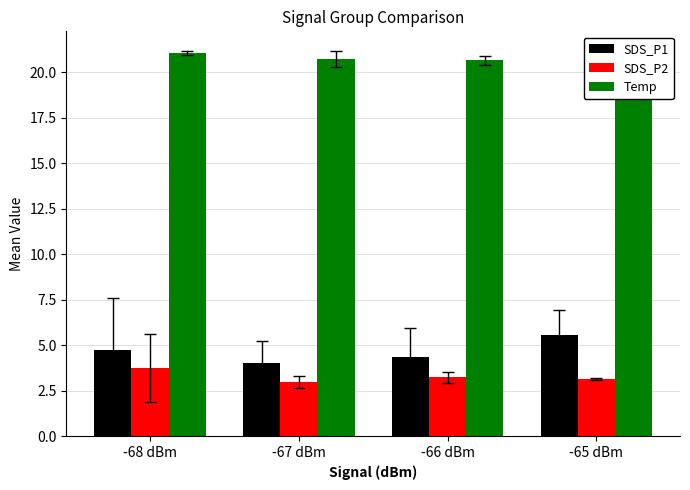

Rank the series by their maximum value, from lowest to highest.

SDS_P2, SDS_P1, Temp